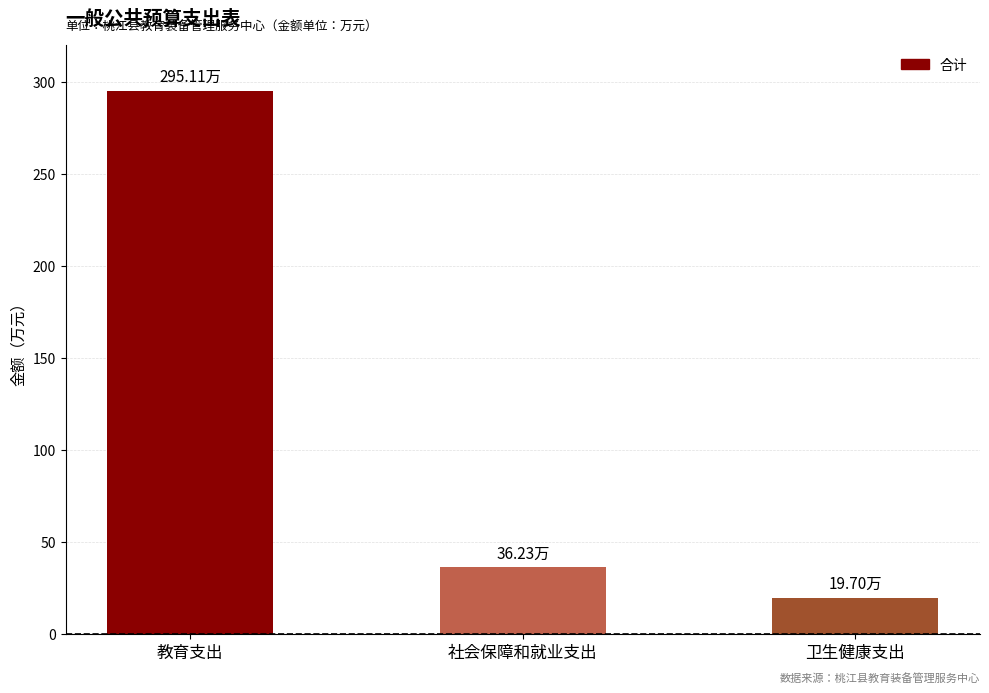

Rank the categories by value from lowest to highest.

卫生健康支出, 社会保障和就业支出, 教育支出